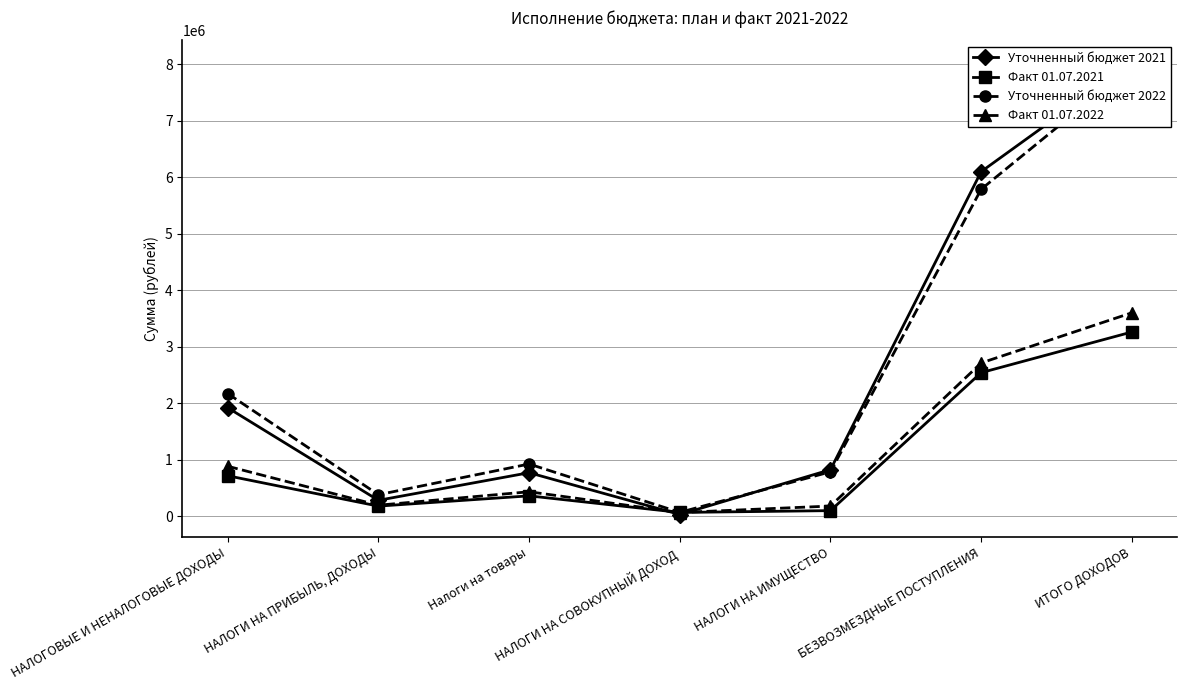

Between НАЛОГОВЫЕ И НЕНАЛОГОВЫЕ ДОХОДЫ and НАЛОГИ НА ИМУЩЕСТВО, which is larger?

НАЛОГОВЫЕ И НЕНАЛОГОВЫЕ ДОХОДЫ